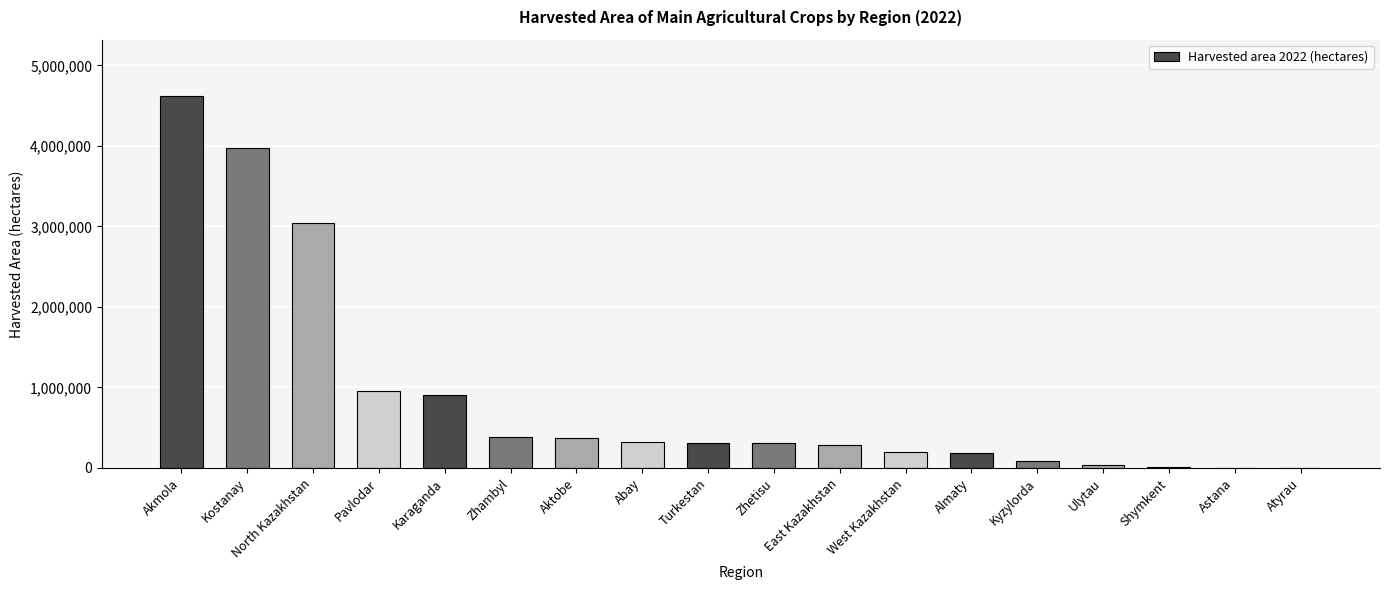

What is the difference between the values at Zhambyl and Zhetisu?

73256.4